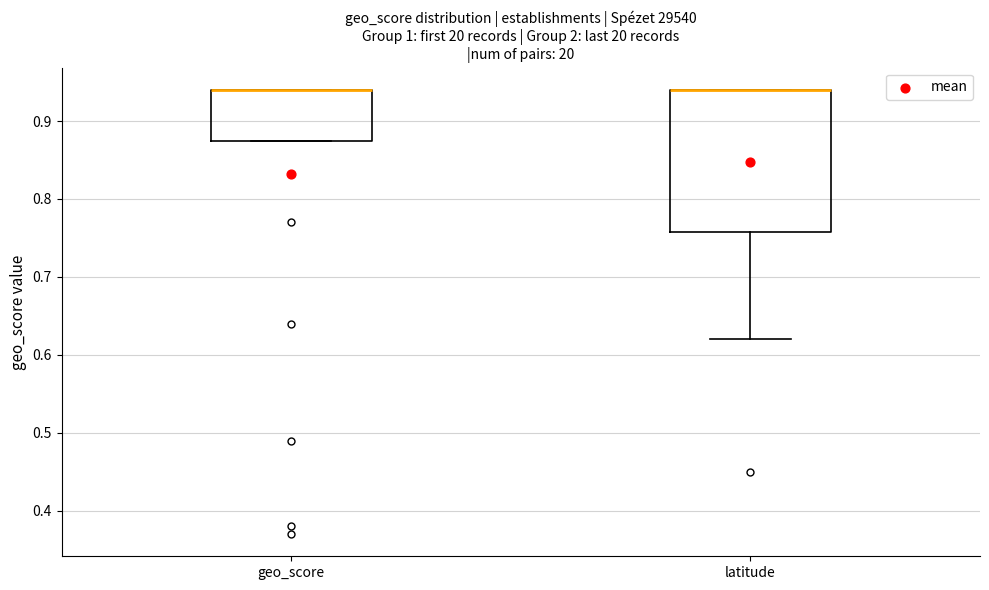

Where is the upper edge of the box for geo_score on the y-axis? The values are not printed on the chart, so give them approximately, as read against the axis.

0.94